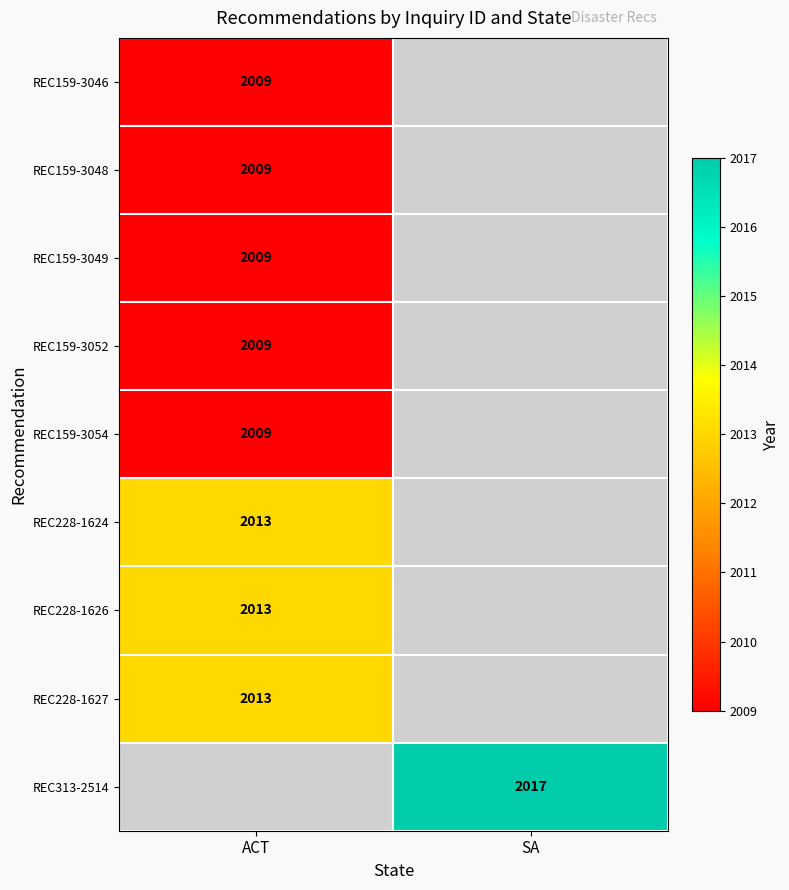

The value of REC228-1626 at ACT is 2013. True or false?

True